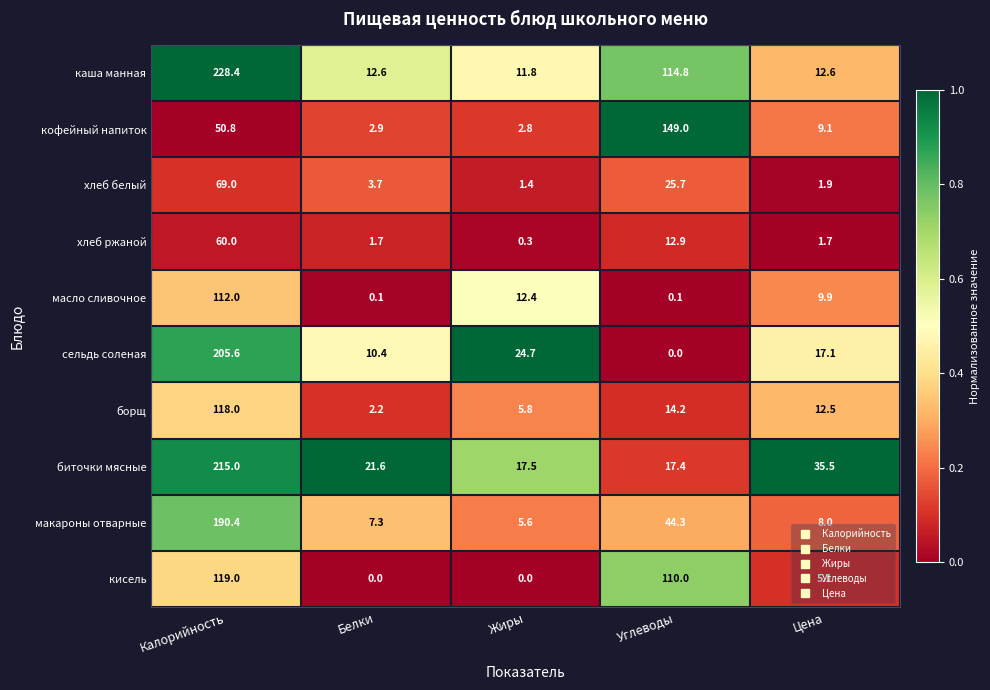

What is the difference between the highest and lowest values at Углеводы?

149.0